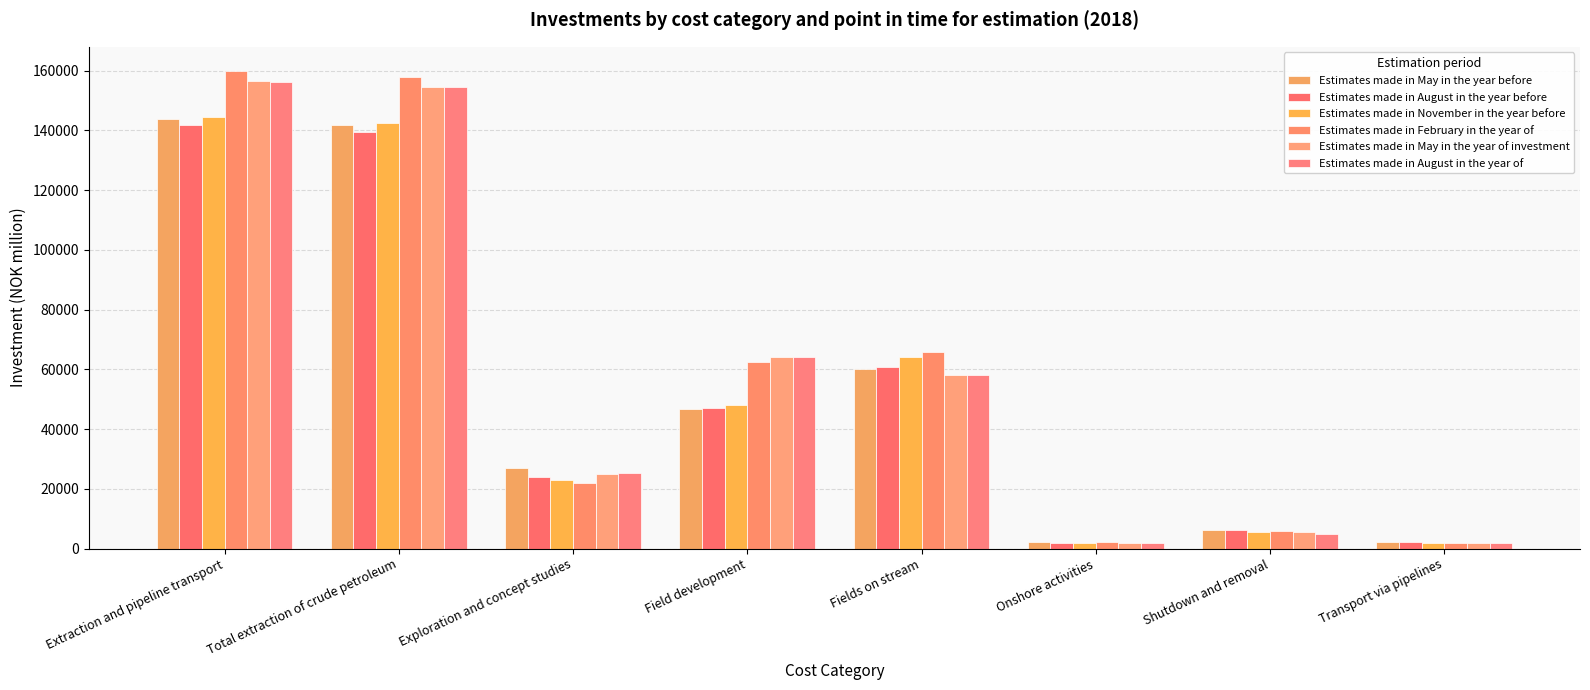

How many data points in Estimates made in November in the year before are less than 47930?

4